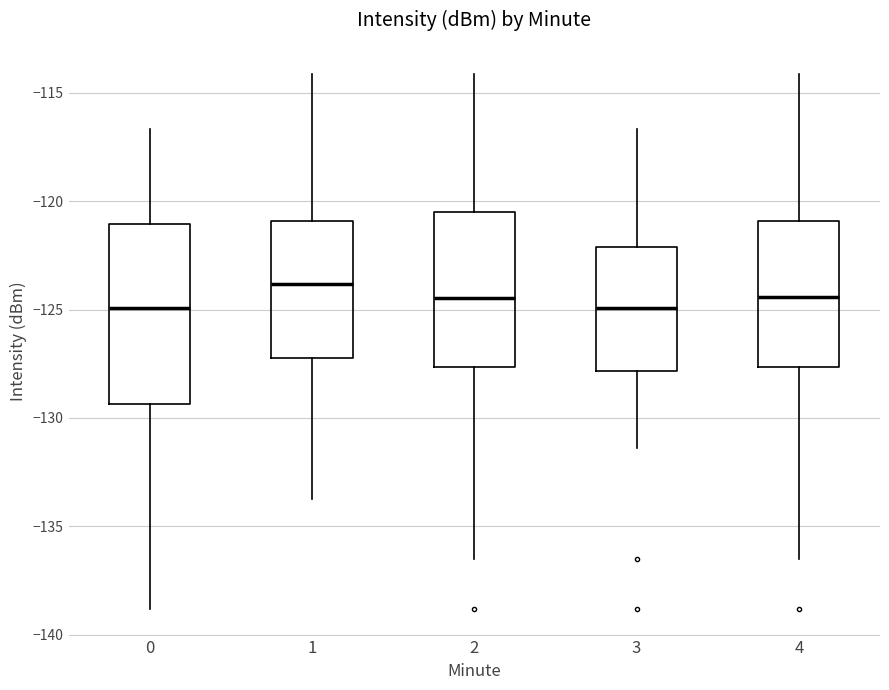

Which box is the tallest, from its lower edge to its upper edge?

0